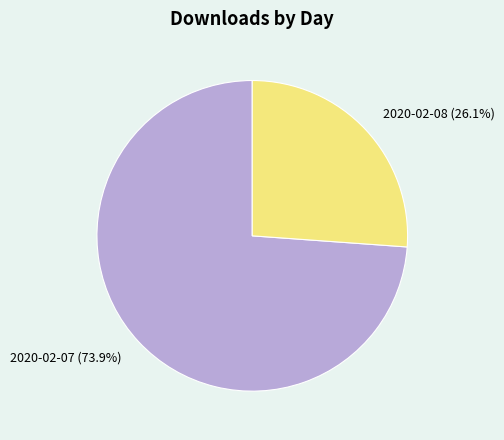

Which has a higher value, 2020-02-08 or 2020-02-07?

2020-02-07